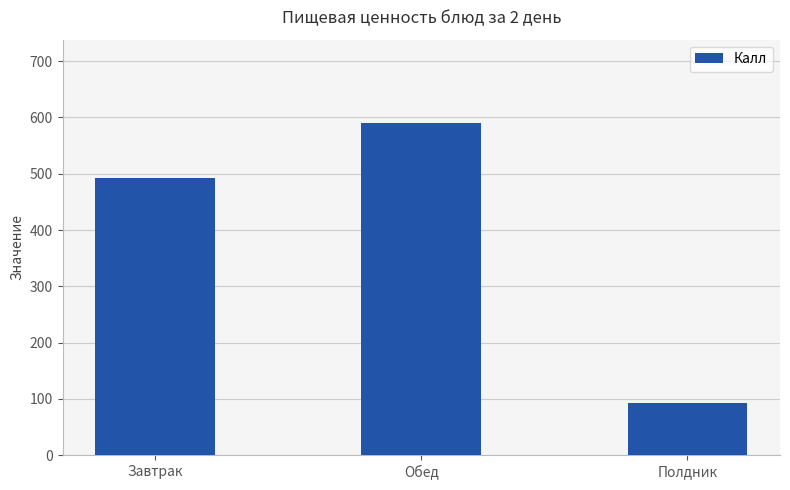

At which category does the chart reach its peak across all series?

Обед